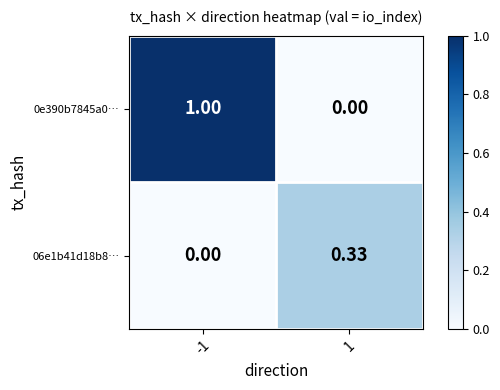

Is the value of 0e390b7845a0… at 1 greater than the value of 06e1b41d18b8… at 1?

No